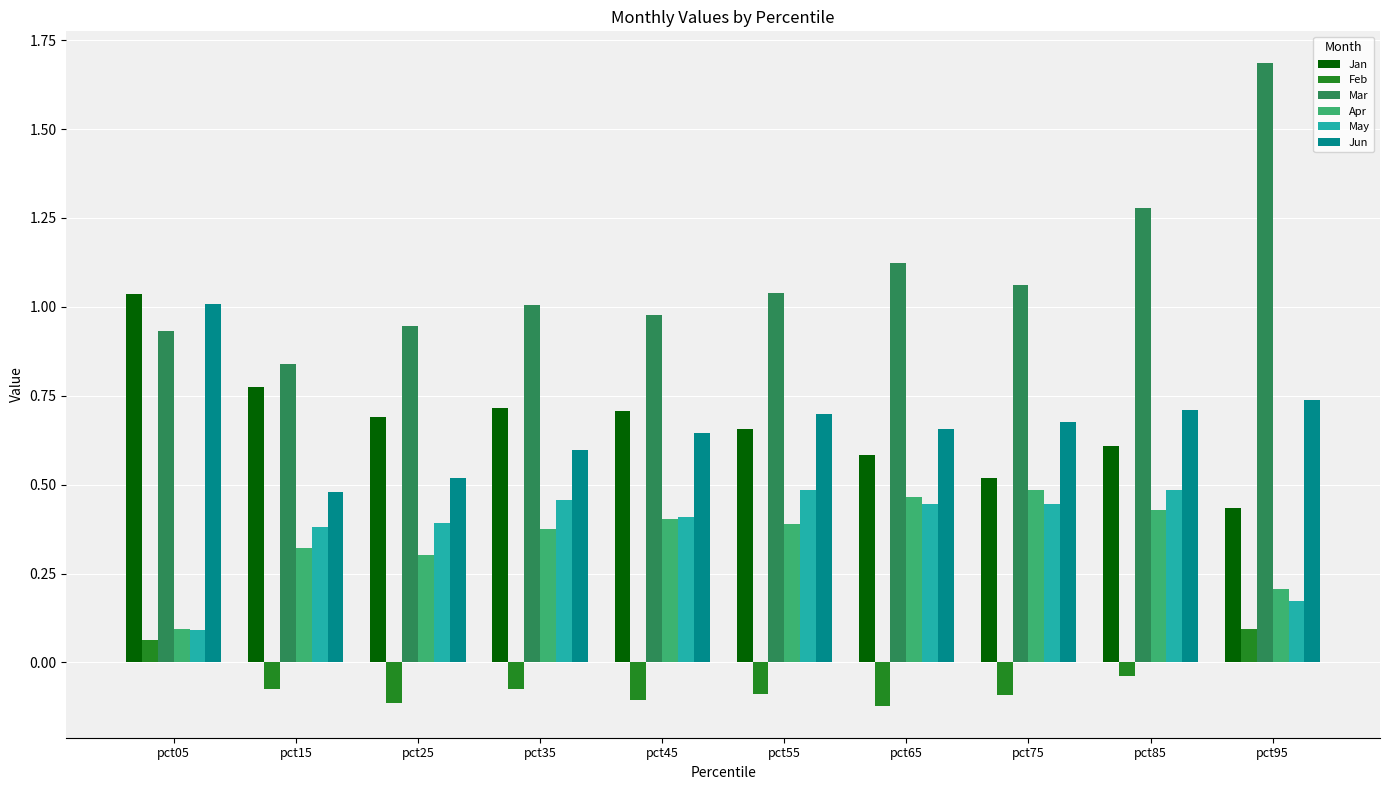

Which category has the lowest value in the Jan series?

pct95